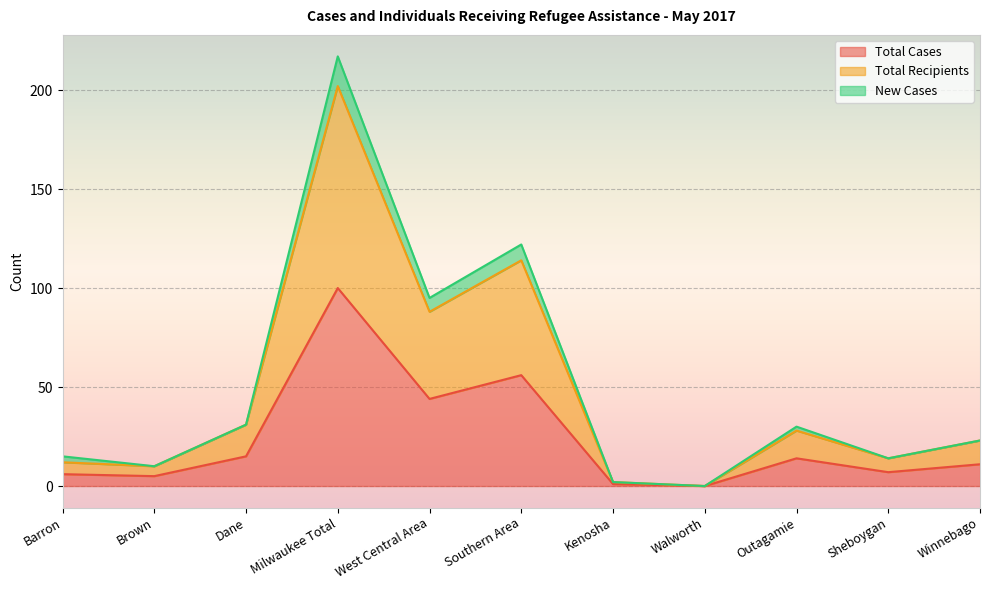

Between Outagamie and West Central Area, which is larger?

West Central Area